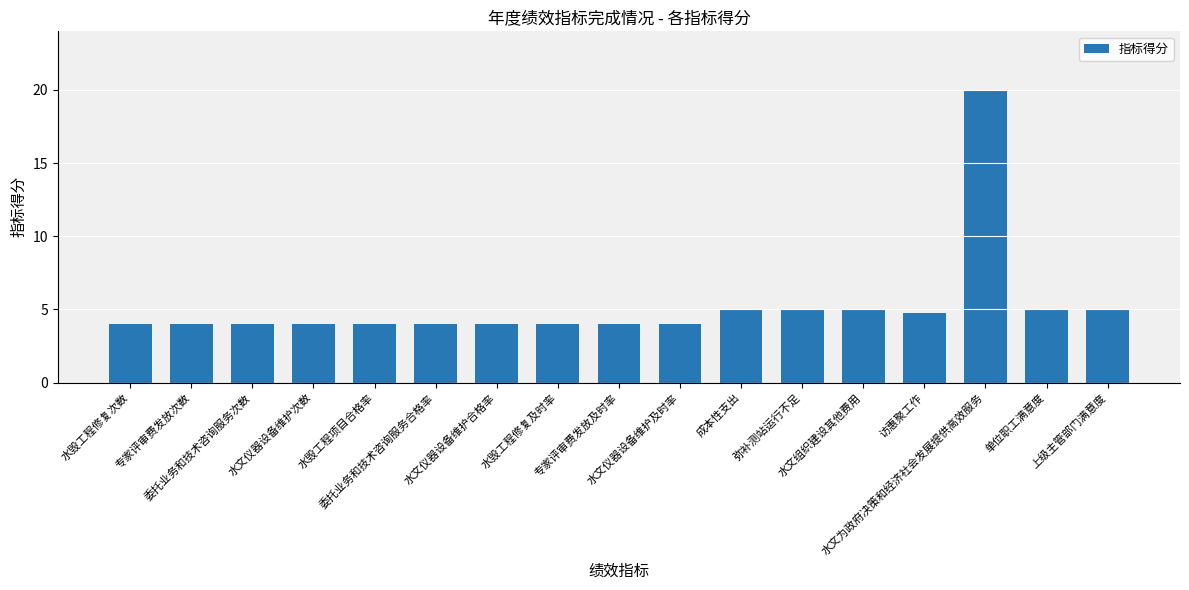

Reading right to left, transcribe all the data shown in this chart.

上级主管部门满意度=5.0	单位职工满意度=5.0	水文为政府决策和经济社会发展提供高效服务=20.0	访惠聚工作=4.7	水文组织建设其他费用=5.0	弥补测站运行不足=5.0	成本性支出=5.0	水文仪器设备维护及时率=4.0	专家评审费发放及时率=4.0	水毁工程修复及时率=4.0	水文仪器设备维护合格率=4.0	委托业务和技术咨询服务合格率=4.0	水毁工程项目合格率=4.0	水文仪器设备维护次数=4.0	委托业务和技术咨询服务次数=4.0	专家评审费发放次数=4.0	水毁工程修复次数=4.0